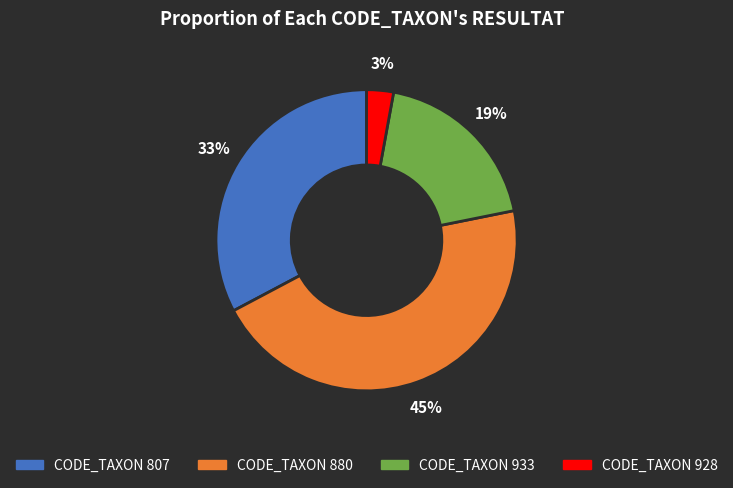

Is there a majority slice in this chart?

No